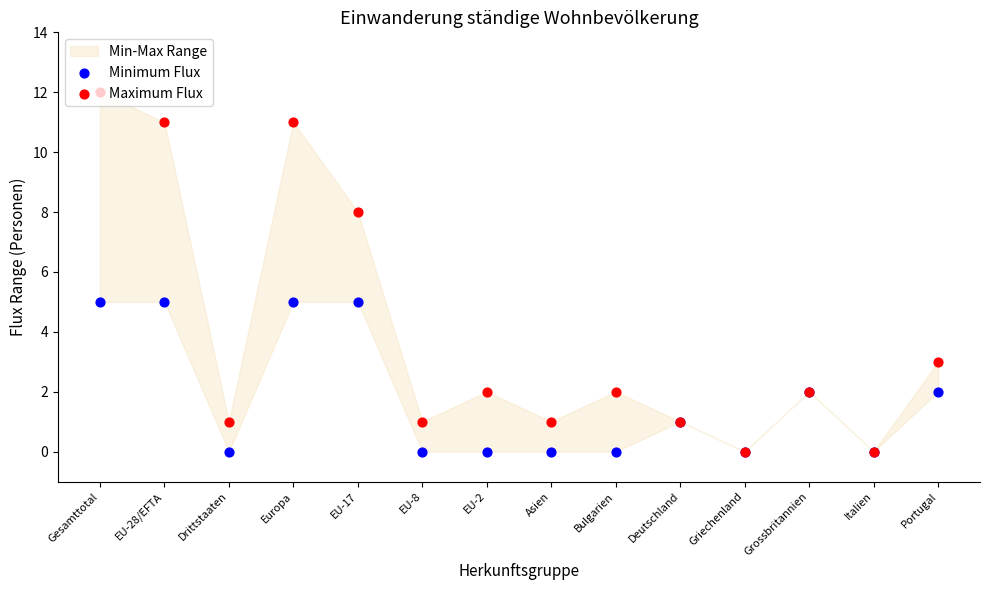

At how many categories does at least one series exceed 4?

4